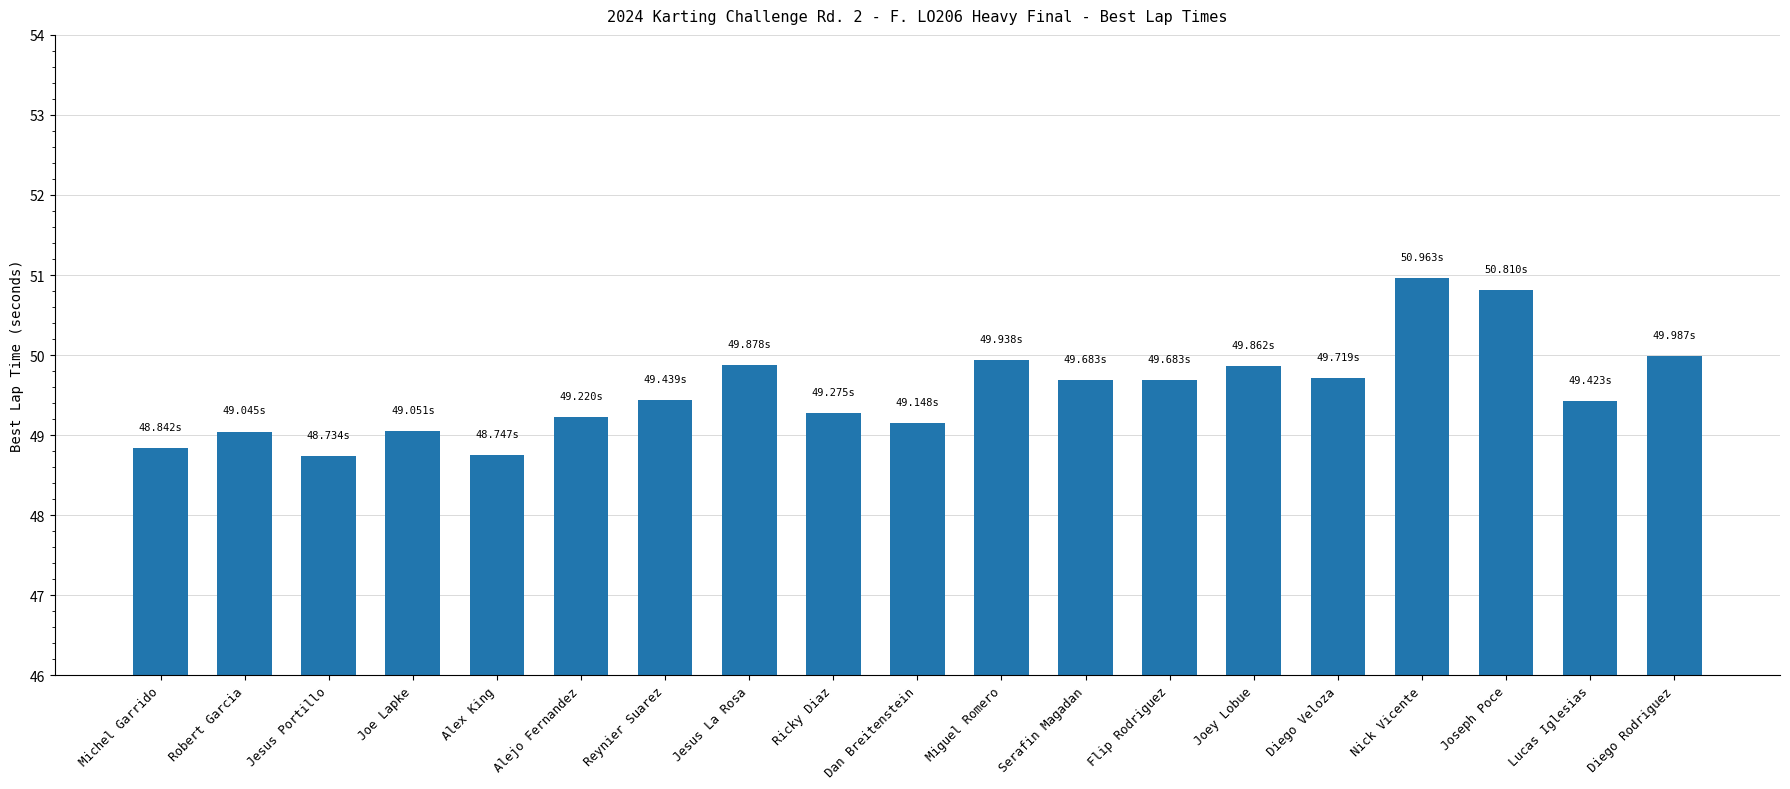

How many series are shown in this chart?

1